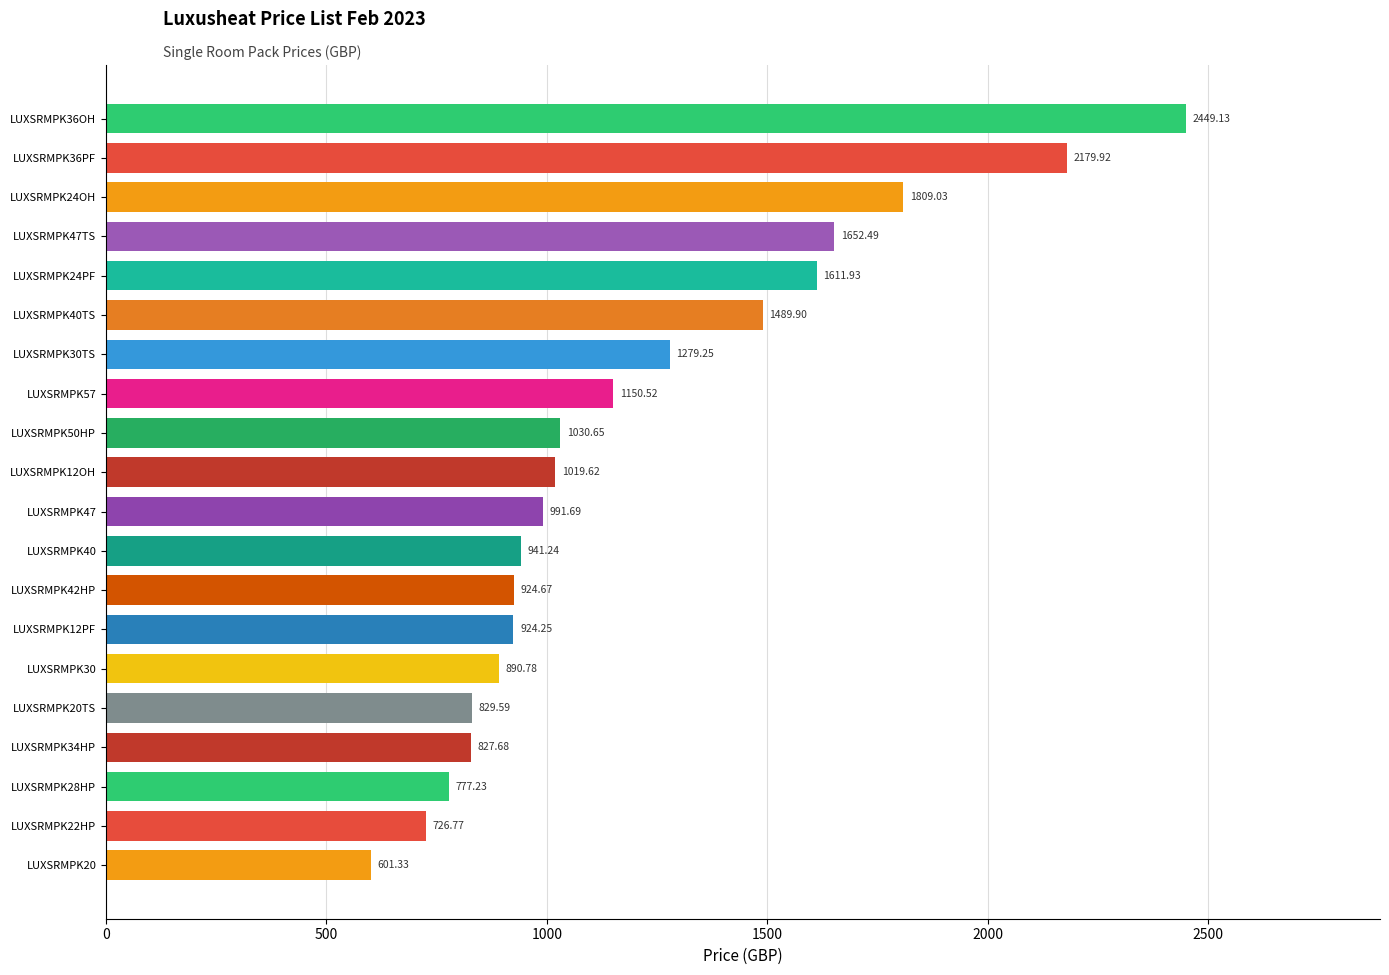

What is the average value?

1205.4